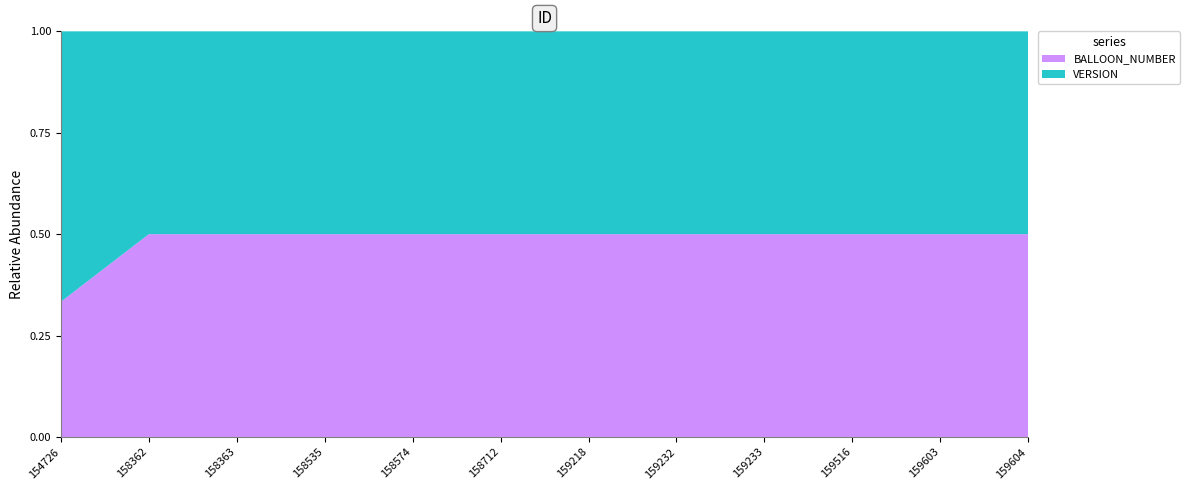

Reading left to right, transcribe all the data shown in this chart.

VERSION: 2	1	1	1	1	1	1	1	1	1	1	1
BALLOON_NUMBER: 1	1	1	1	1	1	1	1	1	1	1	1